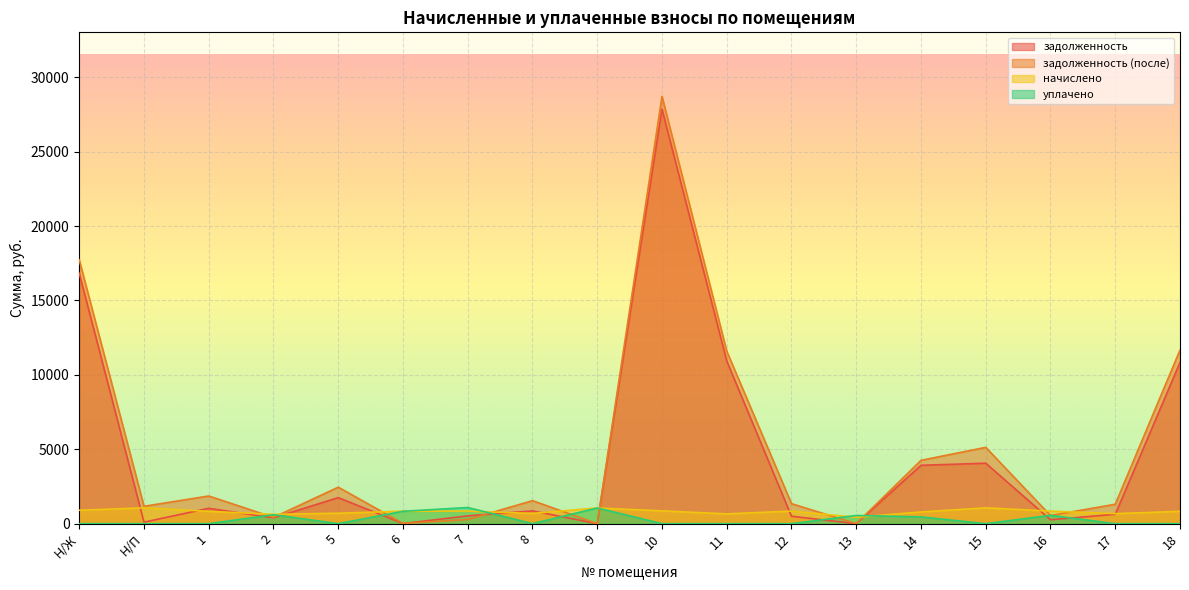

How many values in the начислено series are below 840?

9